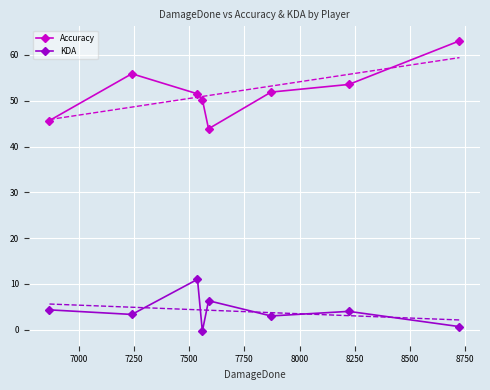

True or false: Accuracy has more than 0 points higher than both neighbors.

True